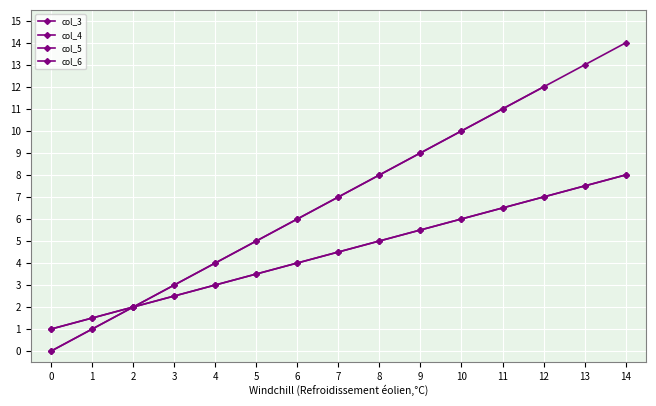

The value at 7 is 12. True or false?

False